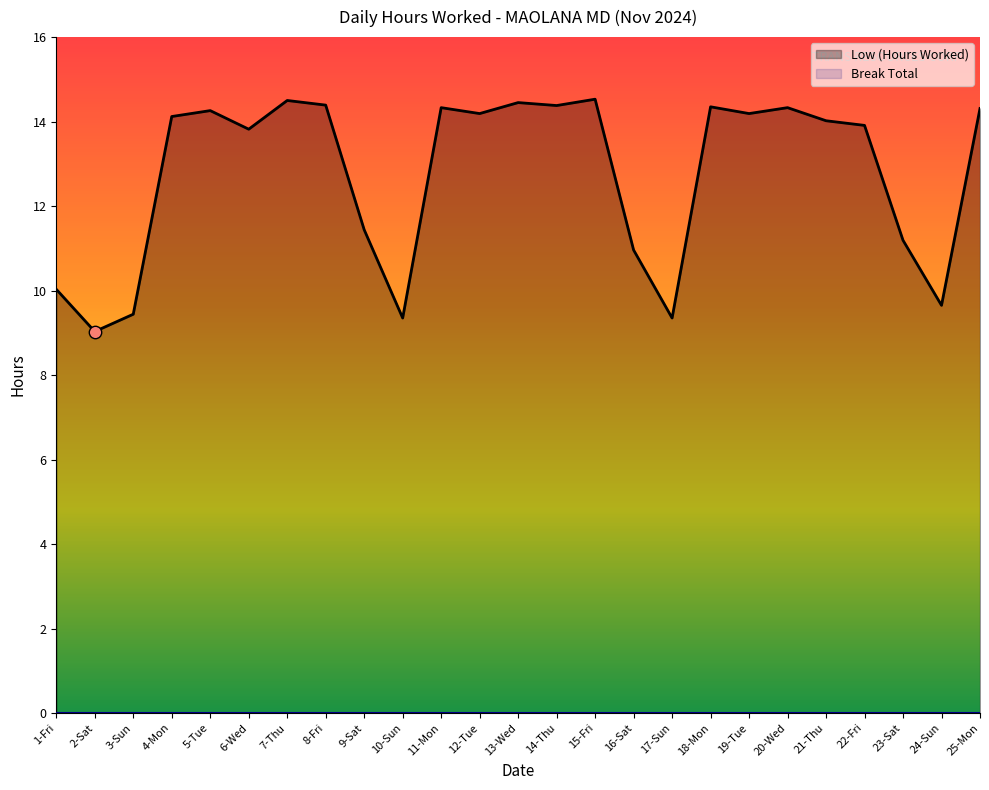

Which has a higher value, 11-Mon or 23-Sat?

11-Mon